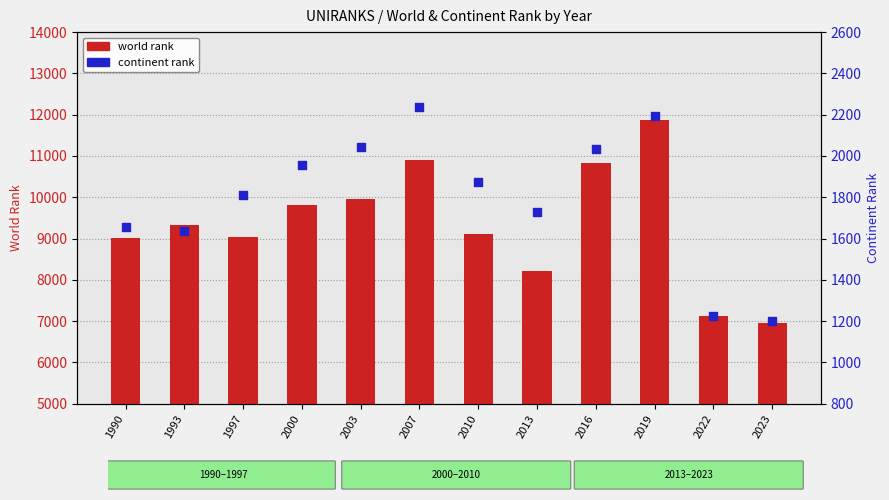

Which series reaches the maximum Y coordinate?

world rank